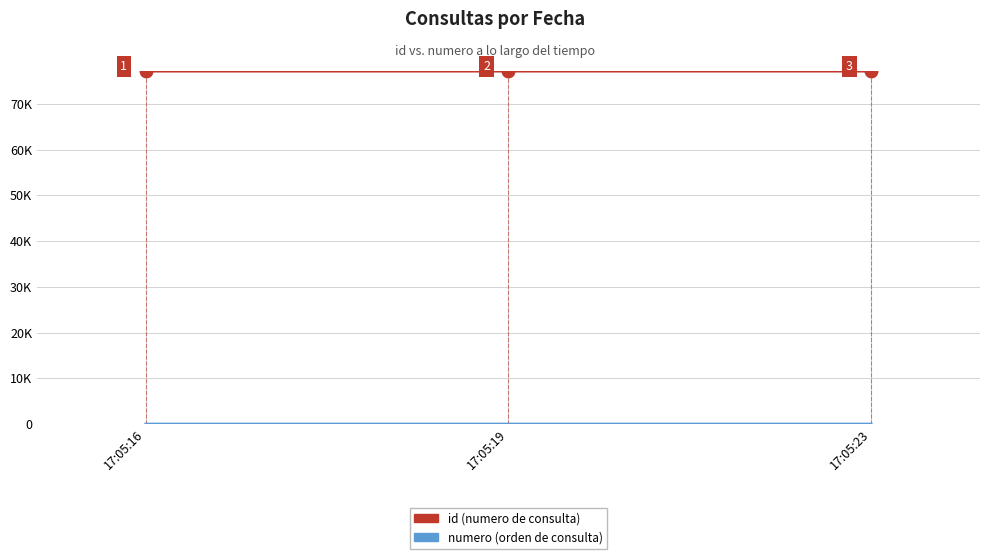

At which category does the chart reach its peak across all series?

17:05:23